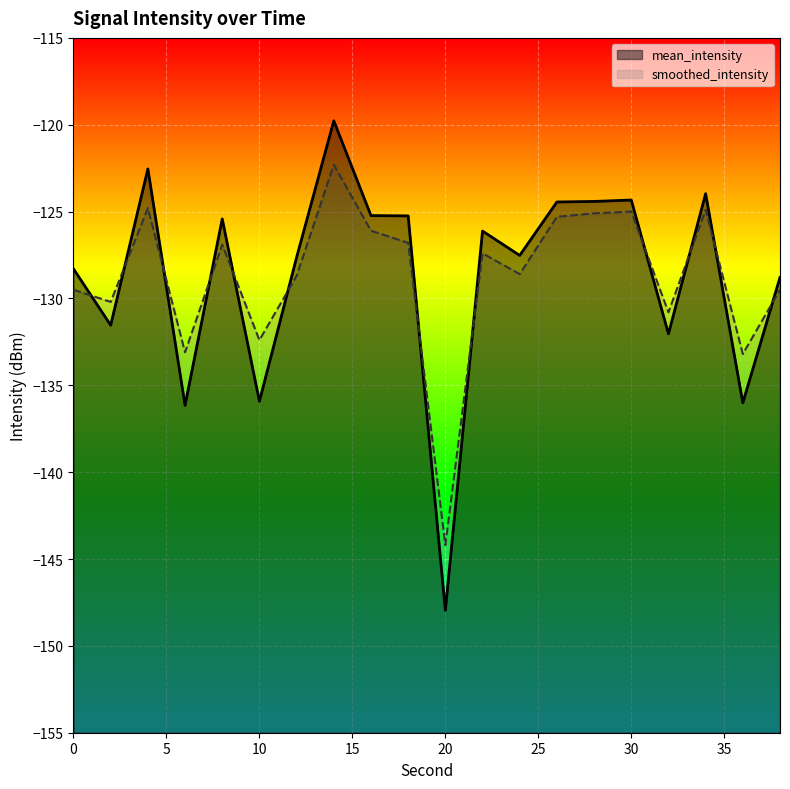

What is the average value of the smoothed_intensity series?

-128.7